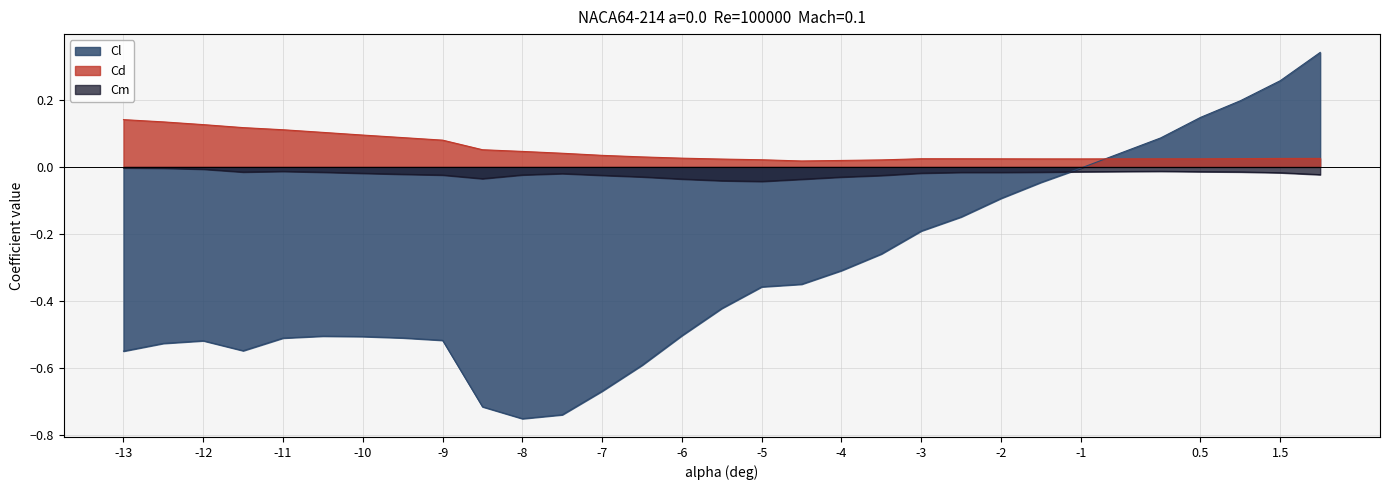

The value of Cl at -2.5 is -0.1. True or false?

False